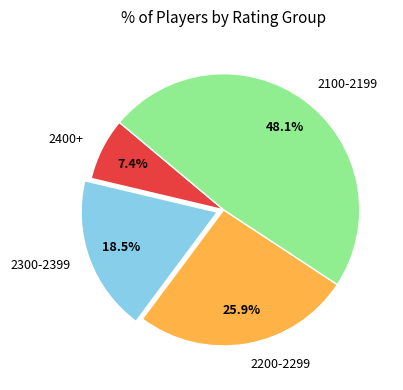

What is the smallest slice in the pie chart?

2400+